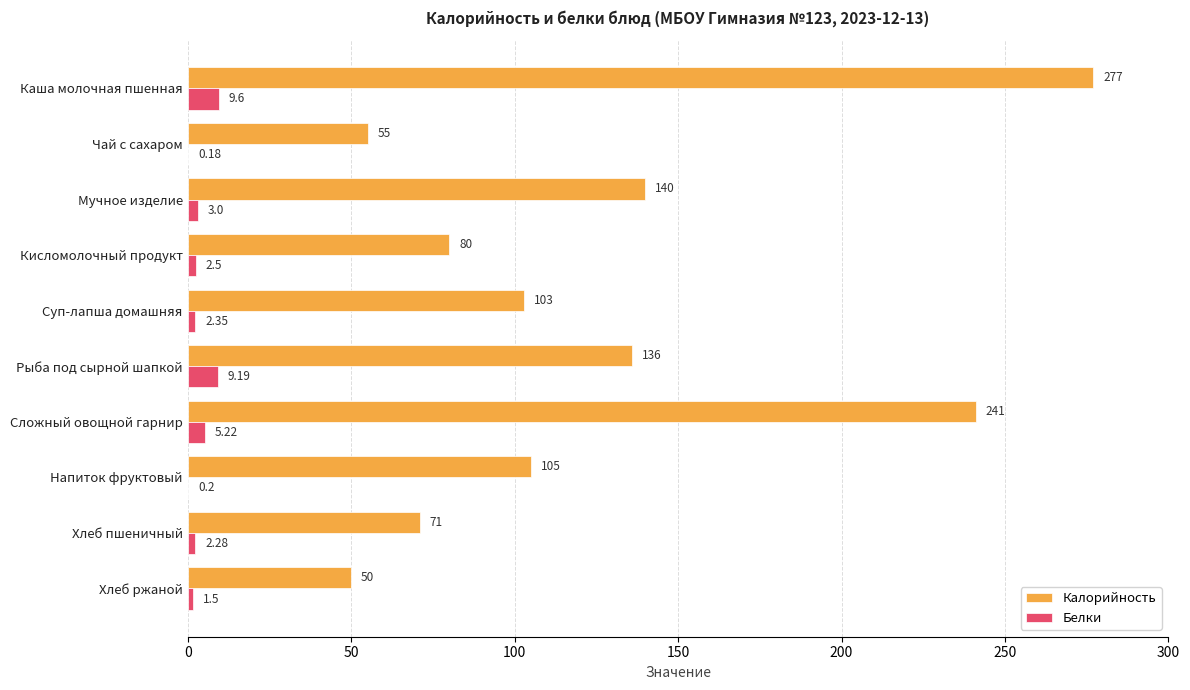

At which category does the chart reach its peak across all series?

Каша молочная пшенная